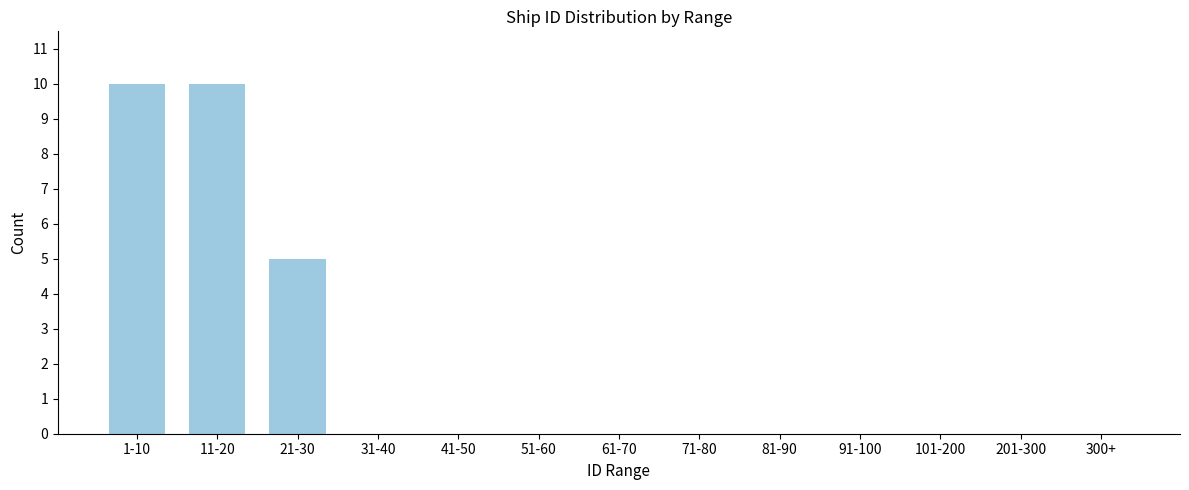

Reading left to right, extract all data points from this chart.

1-10=10	11-20=10	21-30=5	31-40=0	41-50=0	51-60=0	61-70=0	71-80=0	81-90=0	91-100=0	101-200=0	201-300=0	300+=0